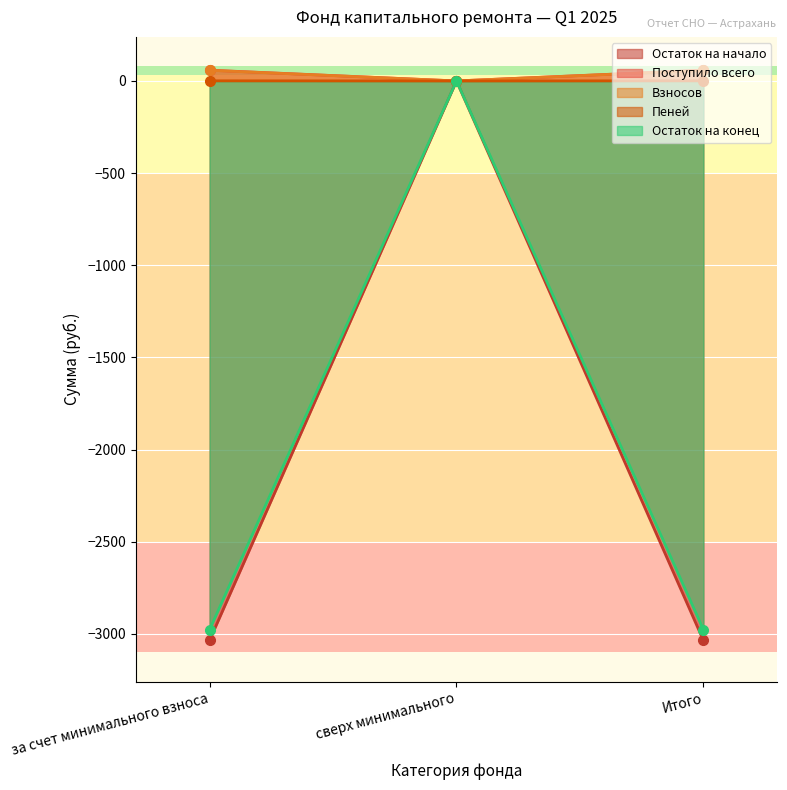

How many positive values does the Взносов series have?

2